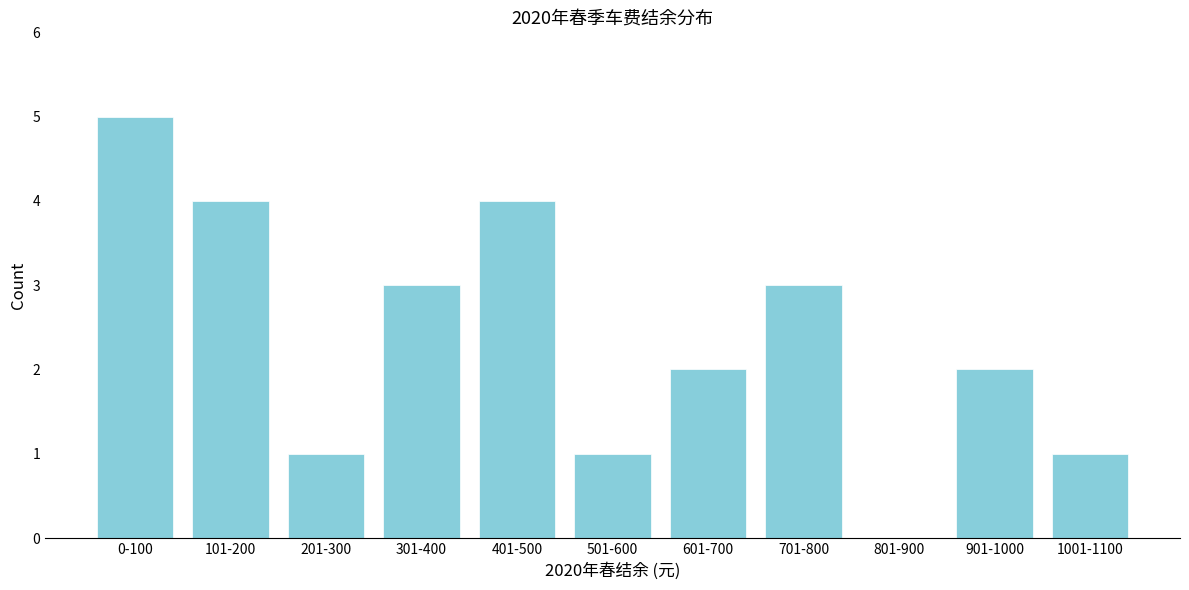

Reading right to left, transcribe all the data shown in this chart.

1001-1100=1	901-1000=2	801-900=0	701-800=3	601-700=2	501-600=1	401-500=4	301-400=3	201-300=1	101-200=4	0-100=5